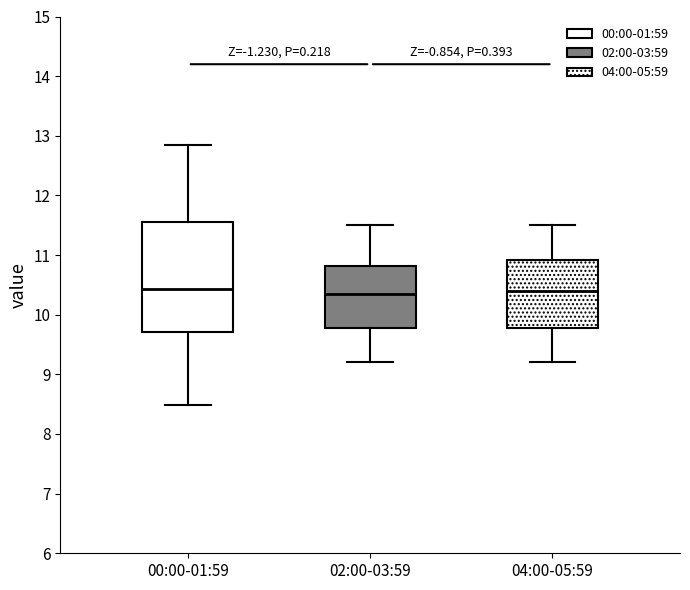

Reading left to right, transcribe this box plot: for each box, give where its median line is, the range the box spans, and where its two whiskers end, as read against the y-axis. The values are not printed on the chart, so give them approximately, as read against the axis.

00:00-01:59: median 10.4, box 9.7 to 11.6, whiskers 8.5 to 12.9
02:00-03:59: median 10.4, box 9.8 to 10.8, whiskers 9.2 to 11.5
04:00-05:59: median 10.4, box 9.8 to 10.9, whiskers 9.2 to 11.5